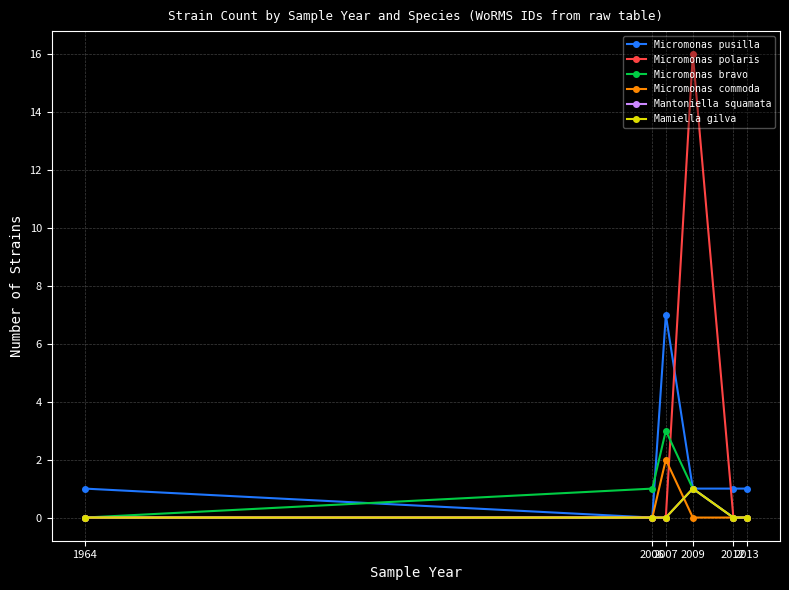

What is the sum of the Micromonas pusilla values at 2007 and 2006?

7